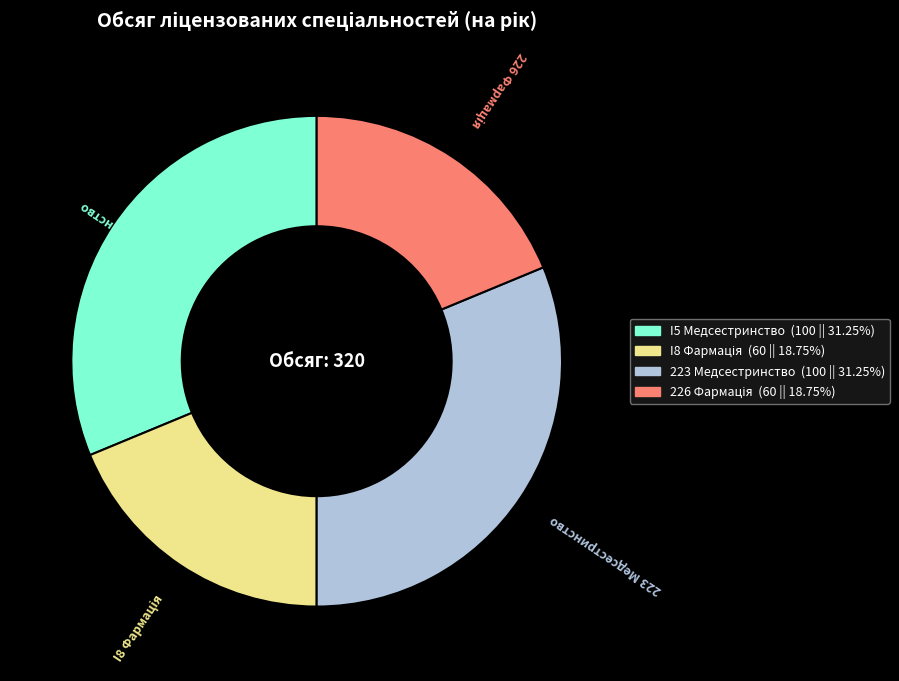

True or false: 223 Медсестринство accounts for 31% of the total.

True